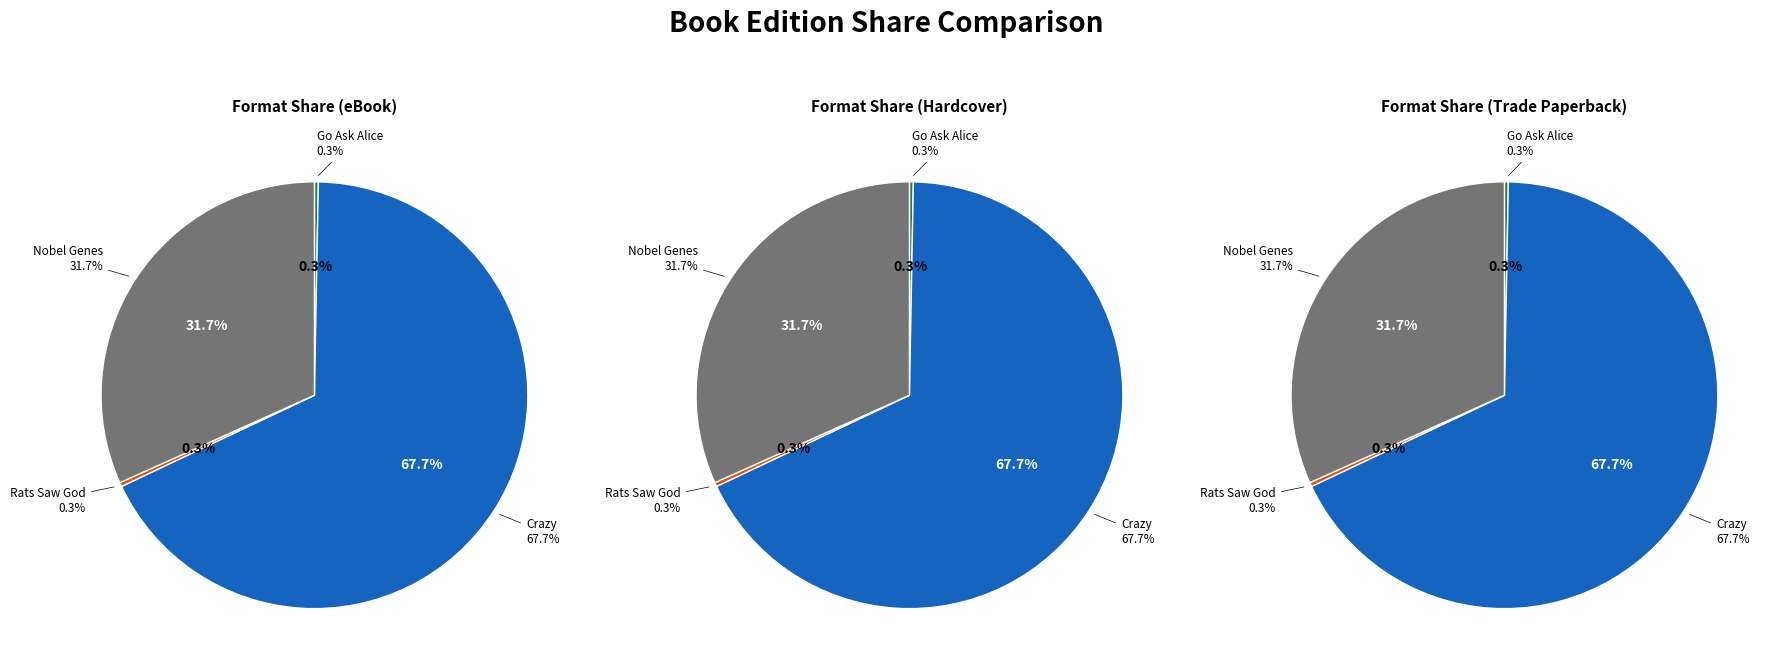

To the nearest percent, what is the average slice percentage?

25%